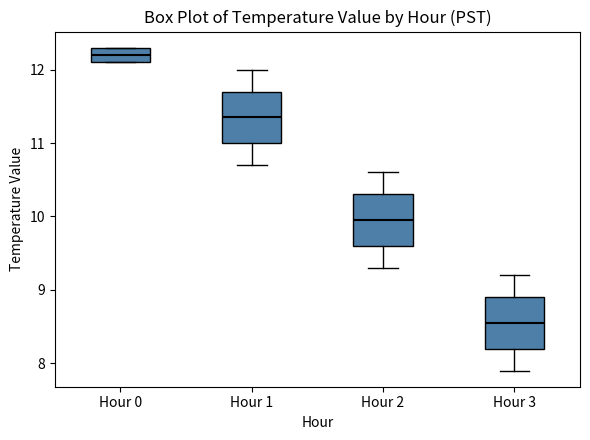

Reading left to right, transcribe this box plot: for each box, give where its median line is, the range the box spans, and where its two whiskers end, as read against the y-axis. The values are not printed on the chart, so give them approximately, as read against the axis.

Hour 0: median 12.2, box 12.1 to 12.3, whiskers 12.1 to 12.3
Hour 1: median 11.4, box 11.0 to 11.7, whiskers 10.7 to 12.0
Hour 2: median 10.0, box 9.6 to 10.3, whiskers 9.3 to 10.6
Hour 3: median 8.6, box 8.2 to 8.9, whiskers 7.9 to 9.2